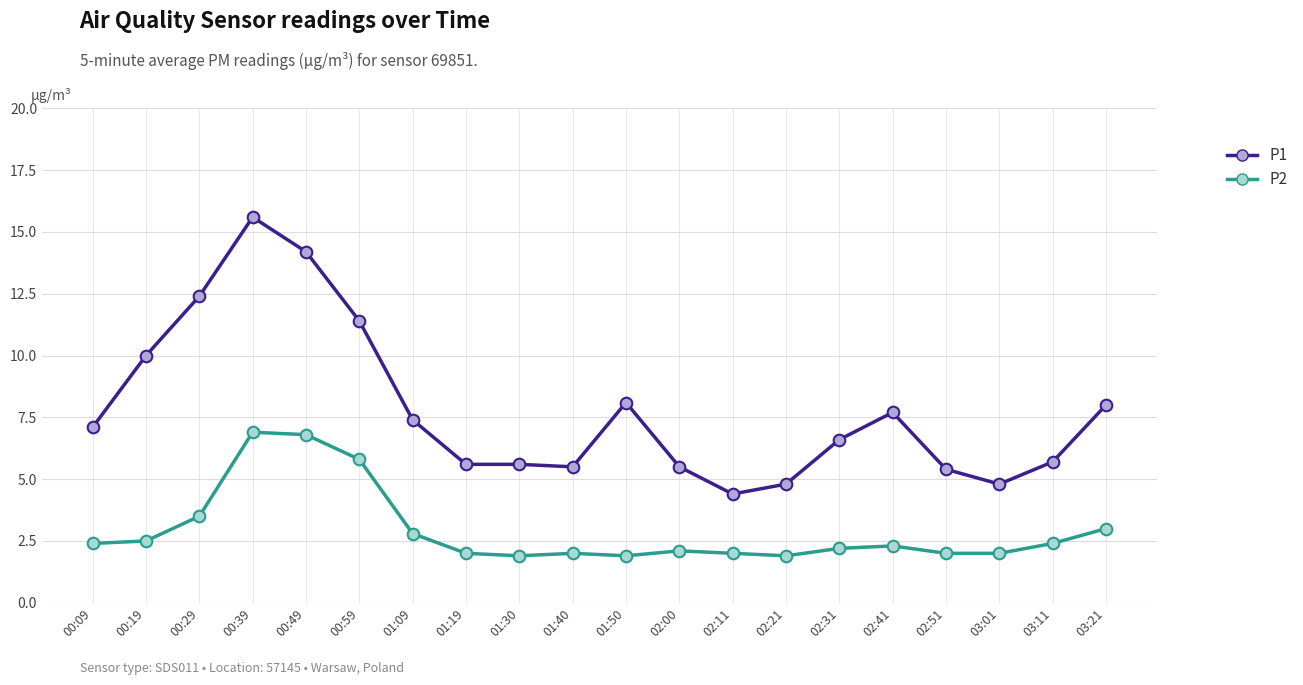

Is the value of P2 at 00:19 greater than the value of P1 at 02:31?

No